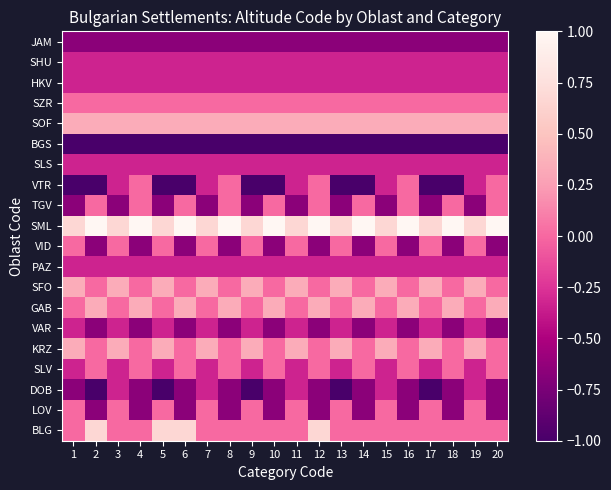

Which category has the lowest value across all series?

2